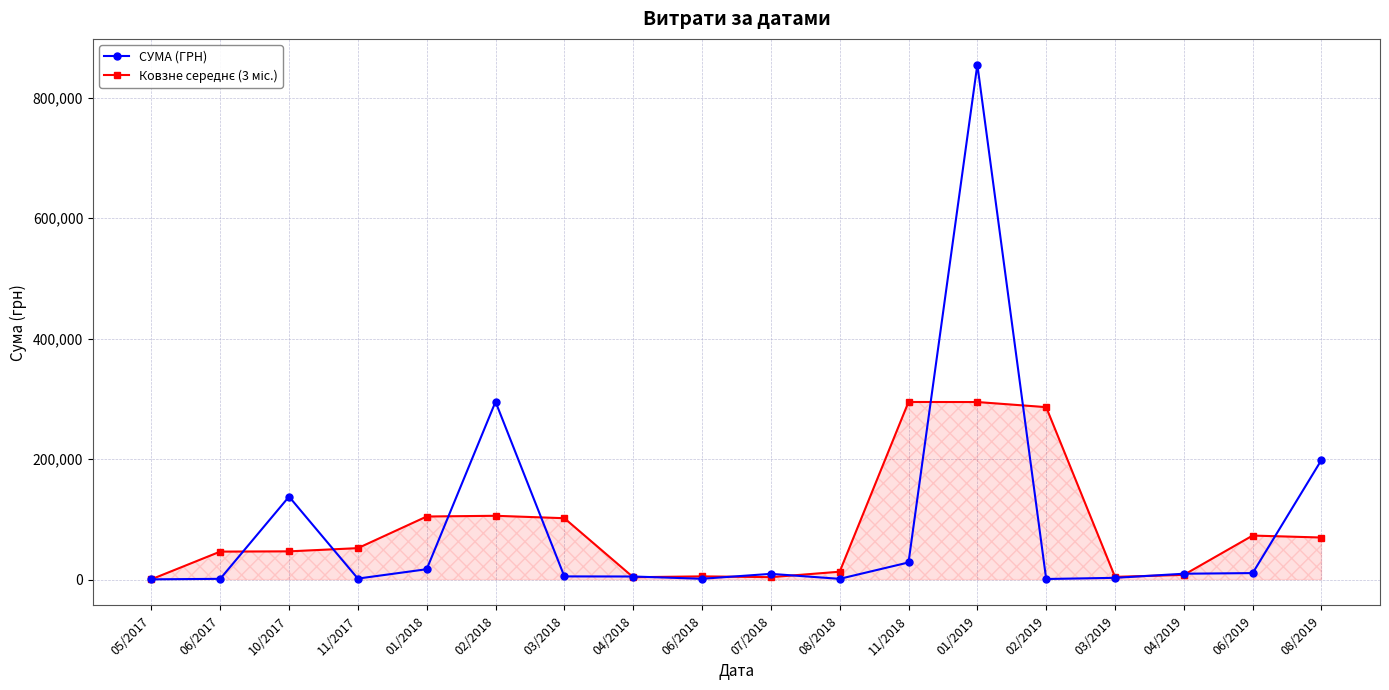

True or false: СУМА (ГРН) has more than 2 interior local peaks.

True